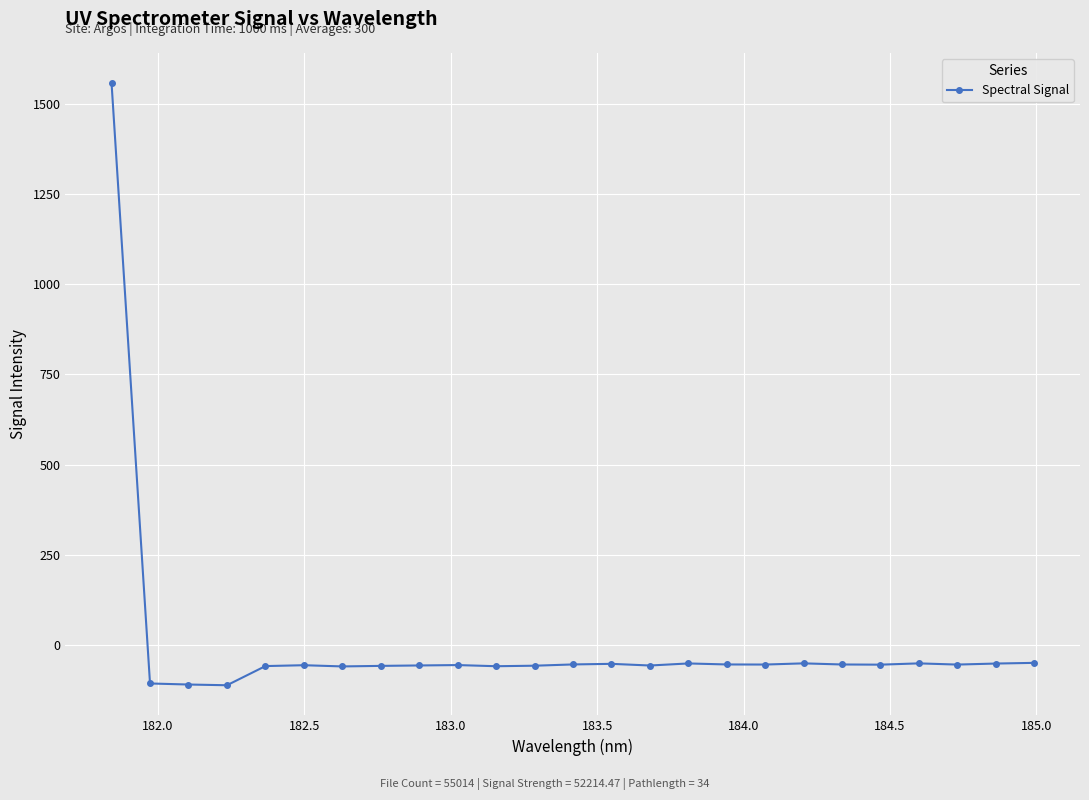

What is the value of the 2nd point from the left?

-105.6